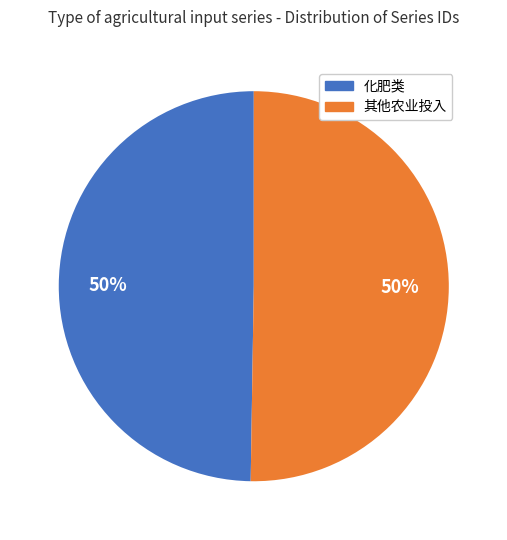

To the nearest percent, what is the average slice percentage?

50%